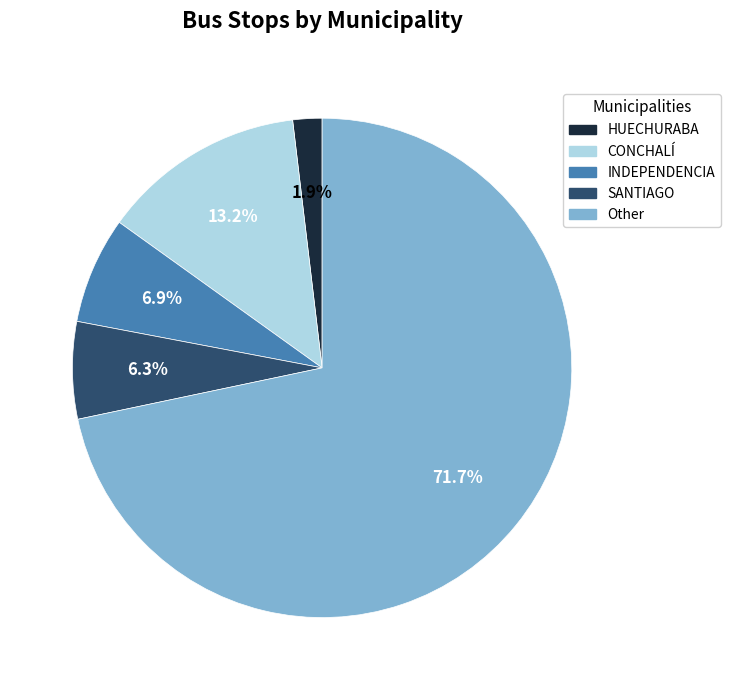

Combined, do INDEPENDENCIA and Other account for over 50%?

Yes